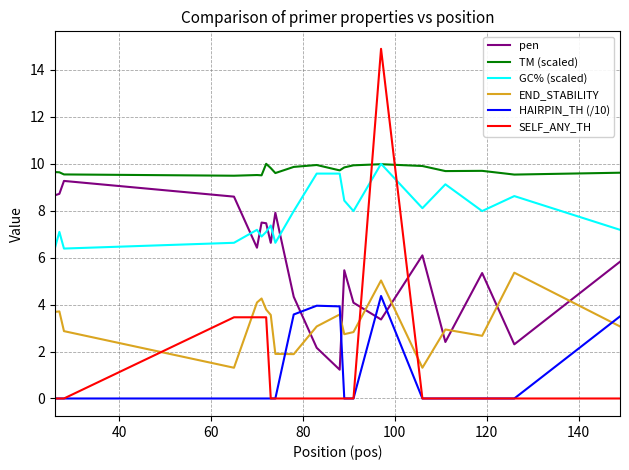

What is the difference between the maximum and minimum values in the SELF_ANY_TH series?

14.9